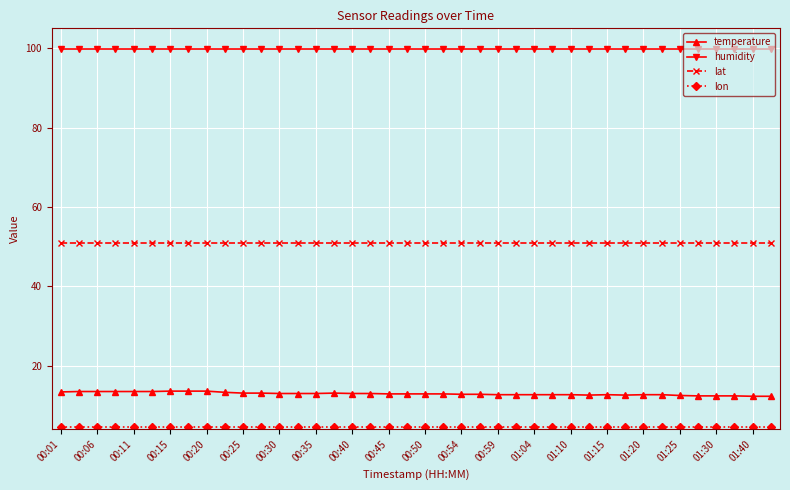

Is this an area chart (filled region under the line)?

No